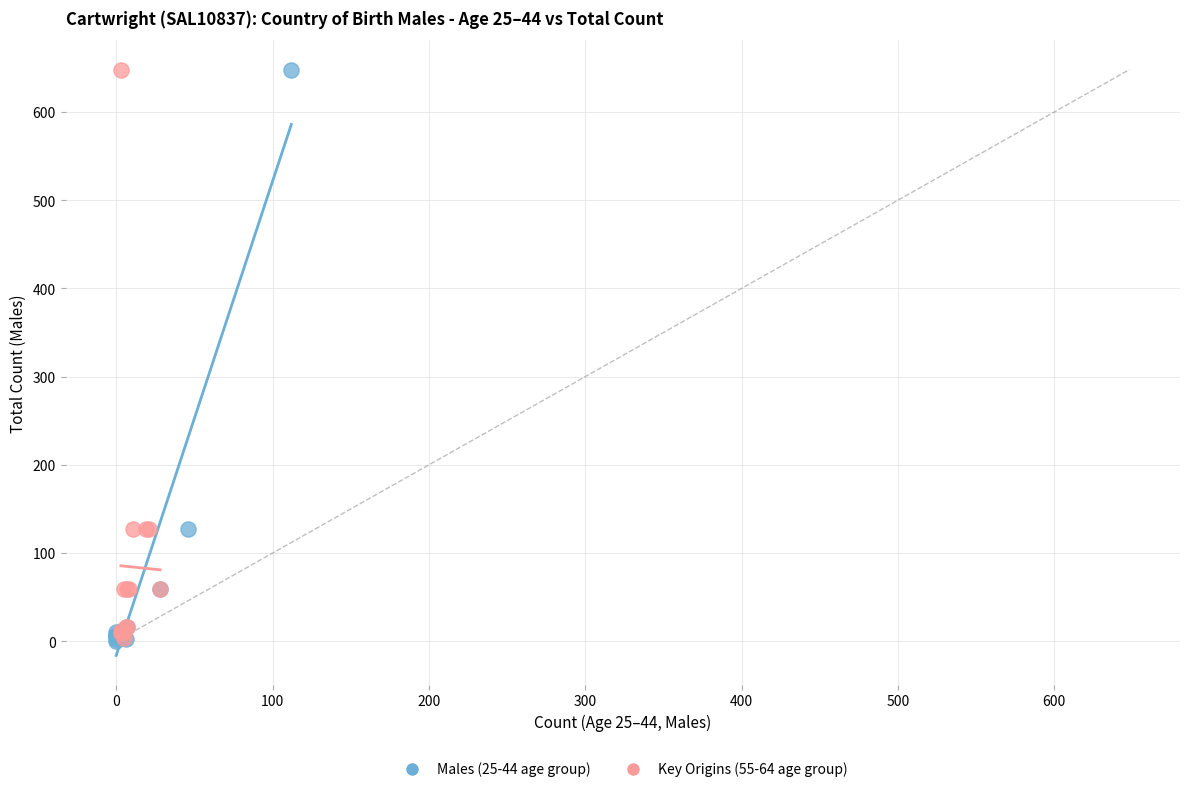

Which series has the largest Y range (max minus min)?

Males (25-44 age group)